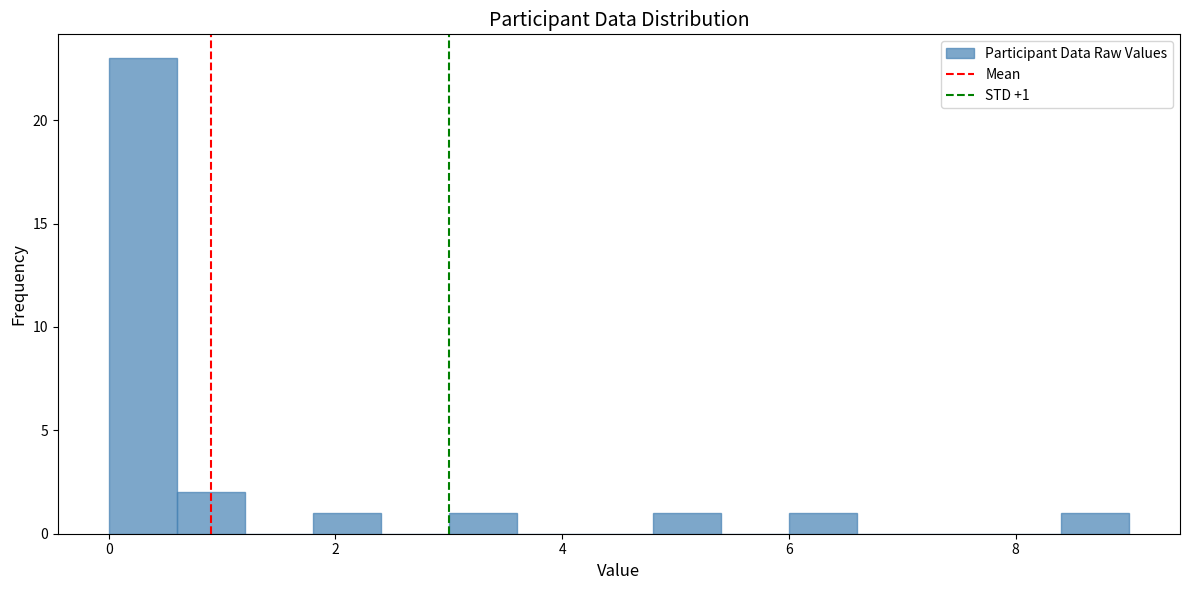

Read against the x-axis, roughly where is the centre of the tallest bar?

0.4